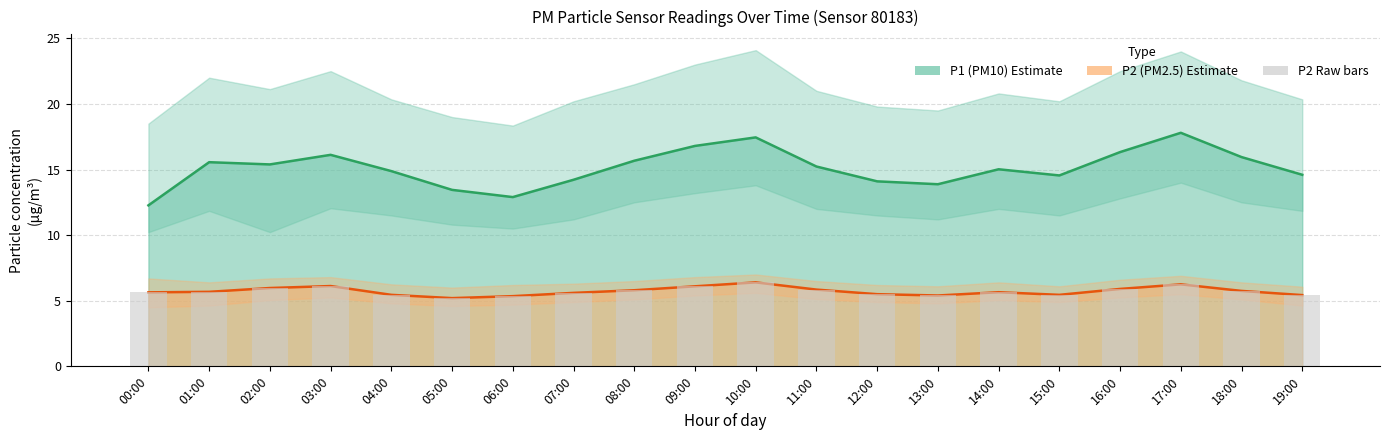

Reading left to right, transcribe all the data shown in this chart.

P1: 00:00=12.3	01:00=15.6	02:00=15.4	03:00=16.1	04:00=14.9	05:00=13.4	06:00=12.9	07:00=14.2	08:00=15.7	09:00=16.8	10:00=17.4	11:00=15.2	12:00=14.1	13:00=13.9	14:00=15.0	15:00=14.6	16:00=16.3	17:00=17.8	18:00=15.9	19:00=14.6
P1_upper: 00:00=18.5	01:00=22.0	02:00=21.1	03:00=22.5	04:00=20.4	05:00=19.0	06:00=18.4	07:00=20.2	08:00=21.5	09:00=23.0	10:00=24.1	11:00=21.0	12:00=19.8	13:00=19.5	14:00=20.8	15:00=20.2	16:00=22.5	17:00=24.0	18:00=21.8	19:00=20.4
P1_lower: 00:00=10.2	01:00=11.8	02:00=10.2	03:00=12.1	04:00=11.5	05:00=10.8	06:00=10.5	07:00=11.2	08:00=12.5	09:00=13.2	10:00=13.8	11:00=12.0	12:00=11.5	13:00=11.2	14:00=12.0	15:00=11.5	16:00=12.8	17:00=14.0	18:00=12.5	19:00=11.8
P2: 00:00=5.6	01:00=5.7	02:00=6.0	03:00=6.1	04:00=5.5	05:00=5.2	06:00=5.3	07:00=5.6	08:00=5.8	09:00=6.1	10:00=6.4	11:00=5.8	12:00=5.5	13:00=5.4	14:00=5.7	15:00=5.5	16:00=5.9	17:00=6.2	18:00=5.8	19:00=5.4
P2_upper: 00:00=6.7	01:00=6.4	02:00=6.7	03:00=6.8	04:00=6.2	05:00=6.0	06:00=6.2	07:00=6.3	08:00=6.5	09:00=6.8	10:00=7.0	11:00=6.5	12:00=6.2	13:00=6.1	14:00=6.4	15:00=6.1	16:00=6.6	17:00=6.9	18:00=6.4	19:00=6.1
P2_lower: 00:00=4.5	01:00=4.6	02:00=5.0	03:00=5.2	04:00=4.8	05:00=4.6	06:00=4.7	07:00=4.9	08:00=5.1	09:00=5.4	10:00=5.6	11:00=5.1	12:00=4.9	13:00=4.8	14:00=5.0	15:00=4.9	16:00=5.2	17:00=5.5	18:00=5.1	19:00=4.6